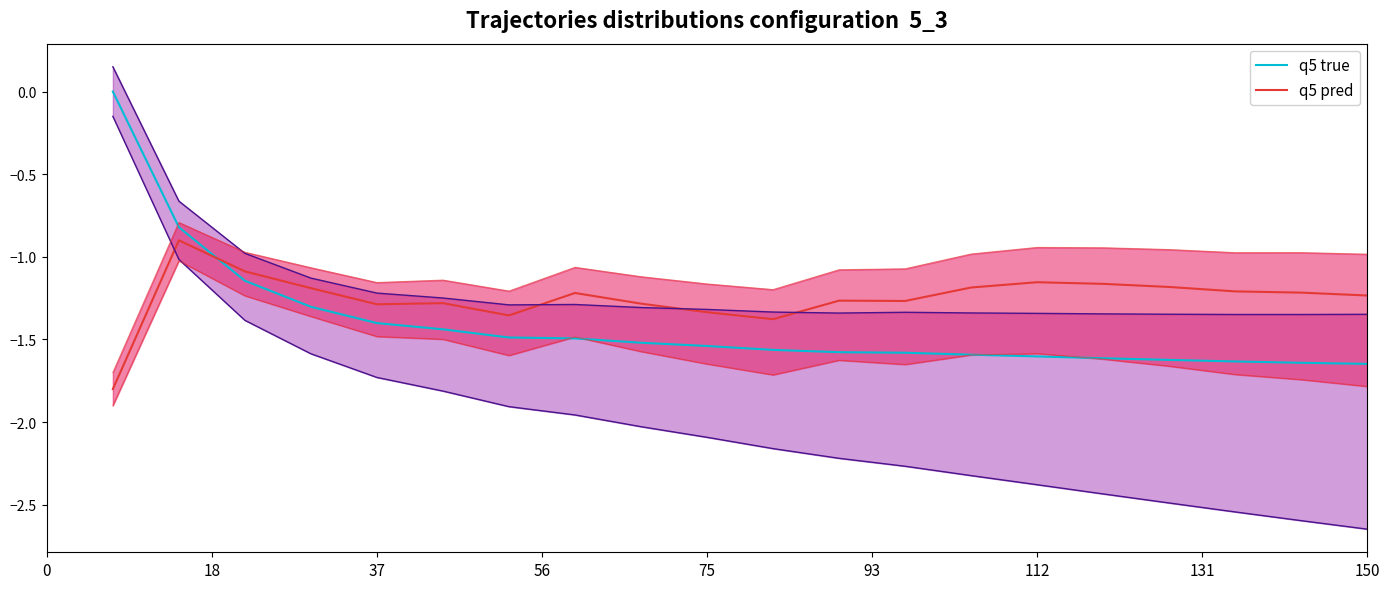

Which series ends up on top after the final intersection of q5 true and q5 pred?

q5 pred